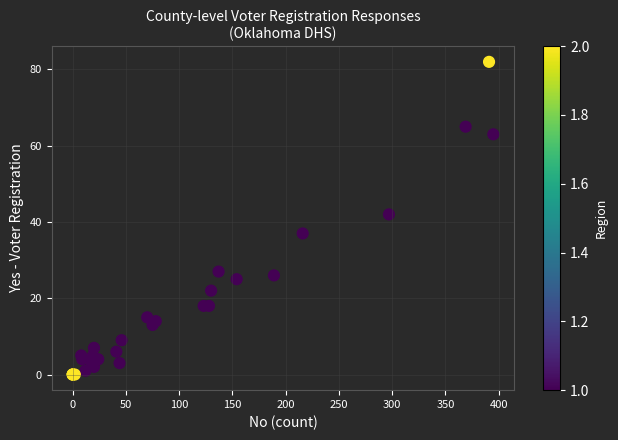

What Y value in the scatter plot is closest to 41?

42